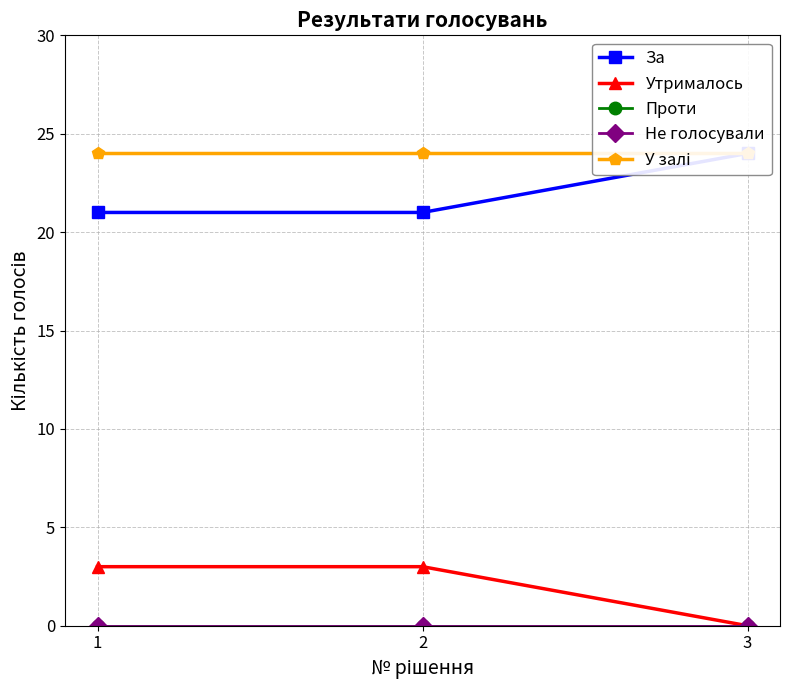

At how many categories does at least one series exceed 2?

3